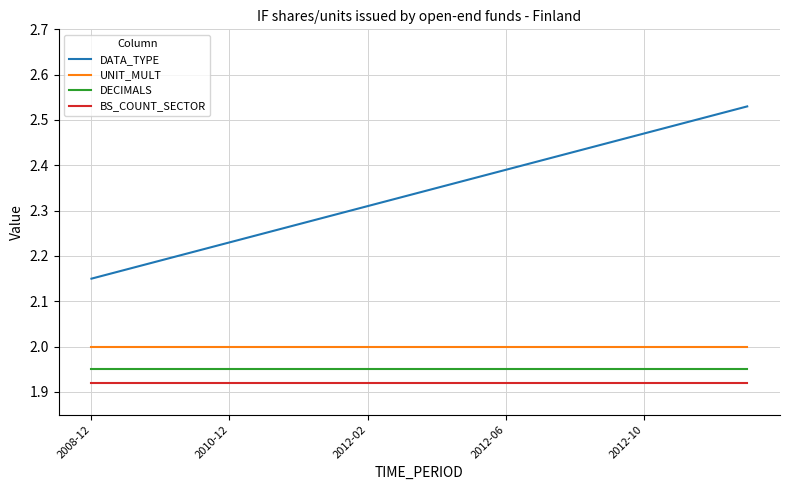

What are all the series names shown in the legend?

DATA_TYPE, UNIT_MULT, DECIMALS, BS_COUNT_SECTOR